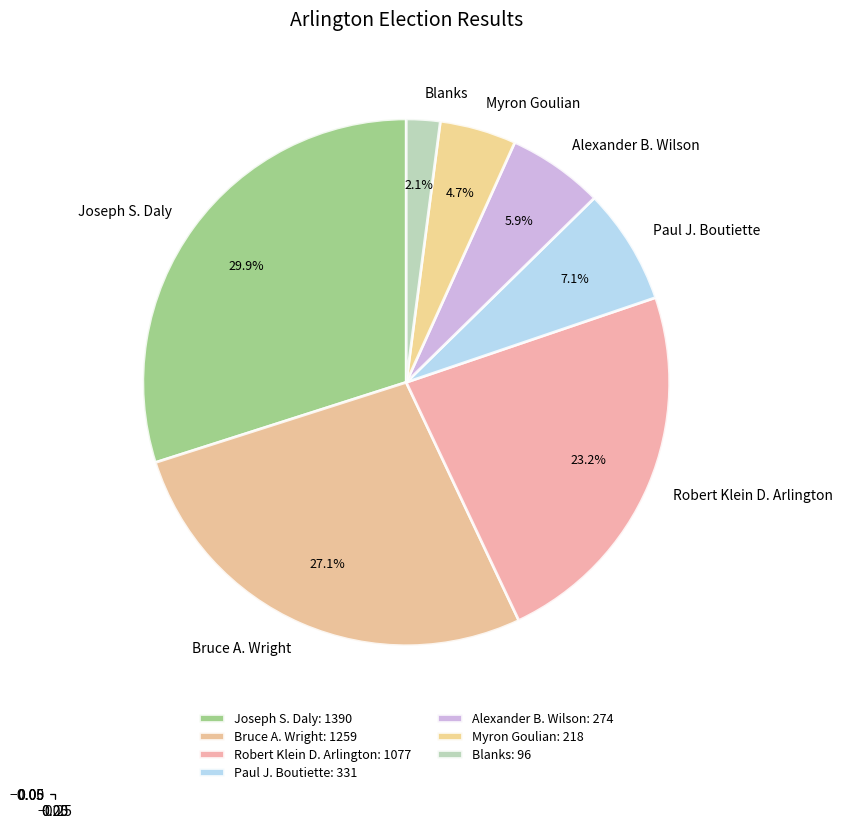

How many slices are in this pie chart?

7